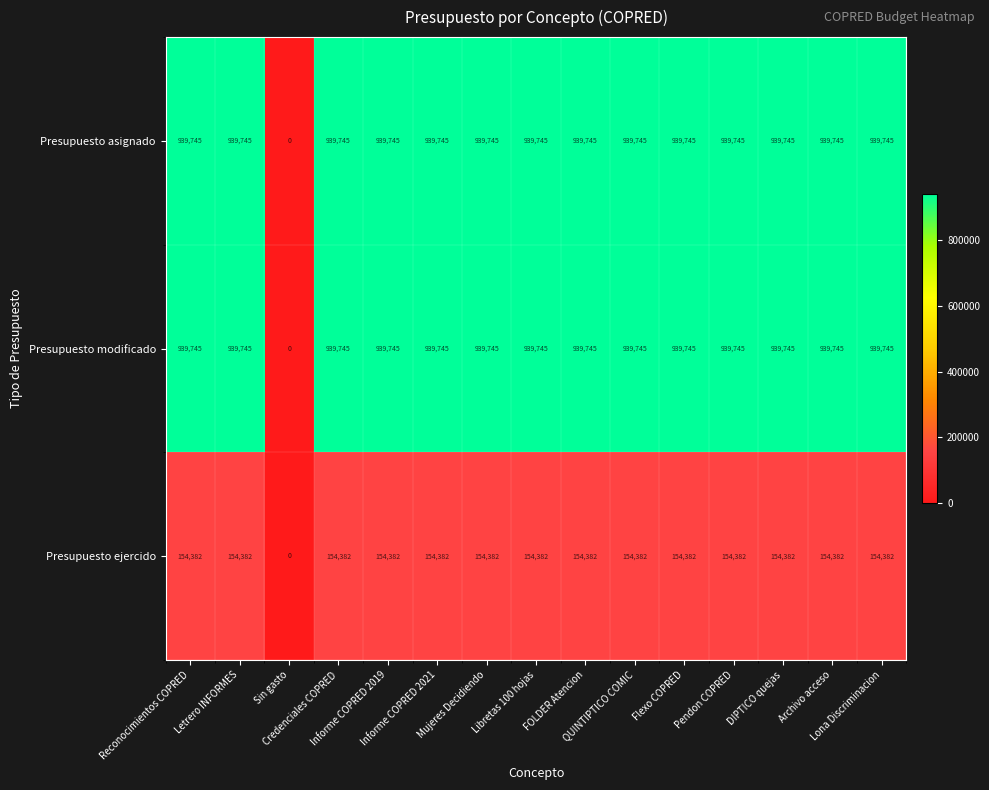

What is the average value of the Presupuesto modificado series?

877095